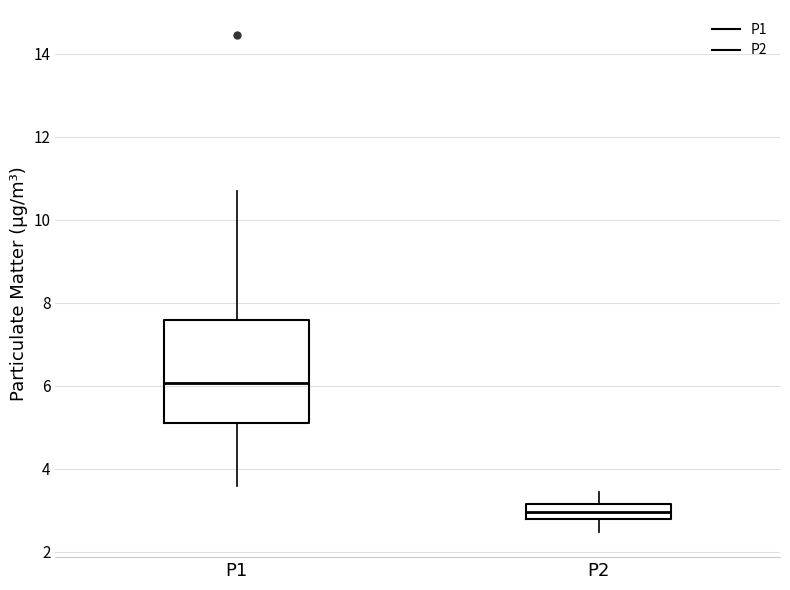

Which box has the highest median line?

P1